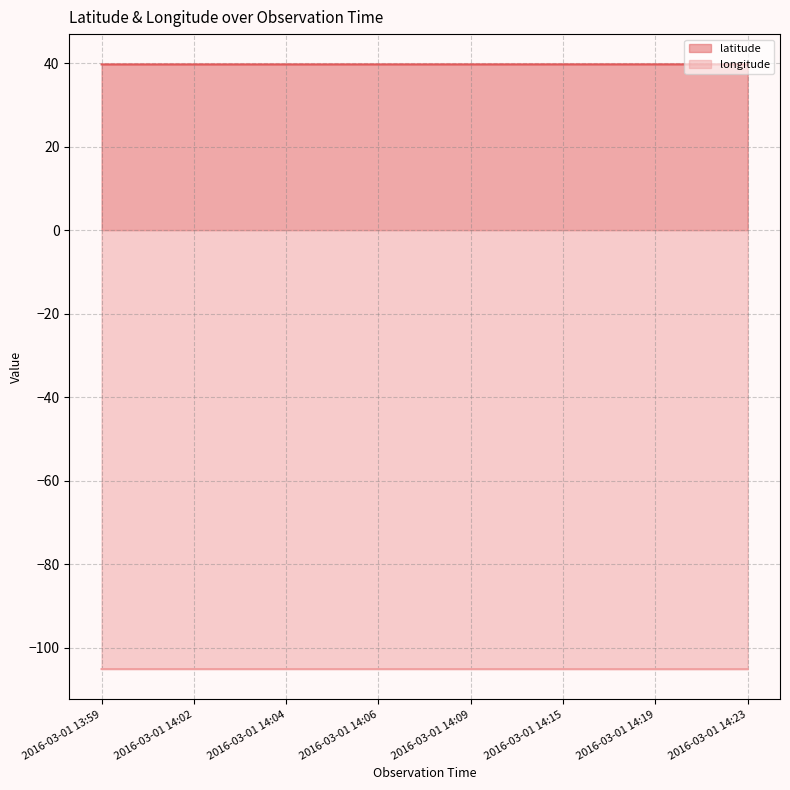

What are all the series names shown in the legend?

latitude, longitude